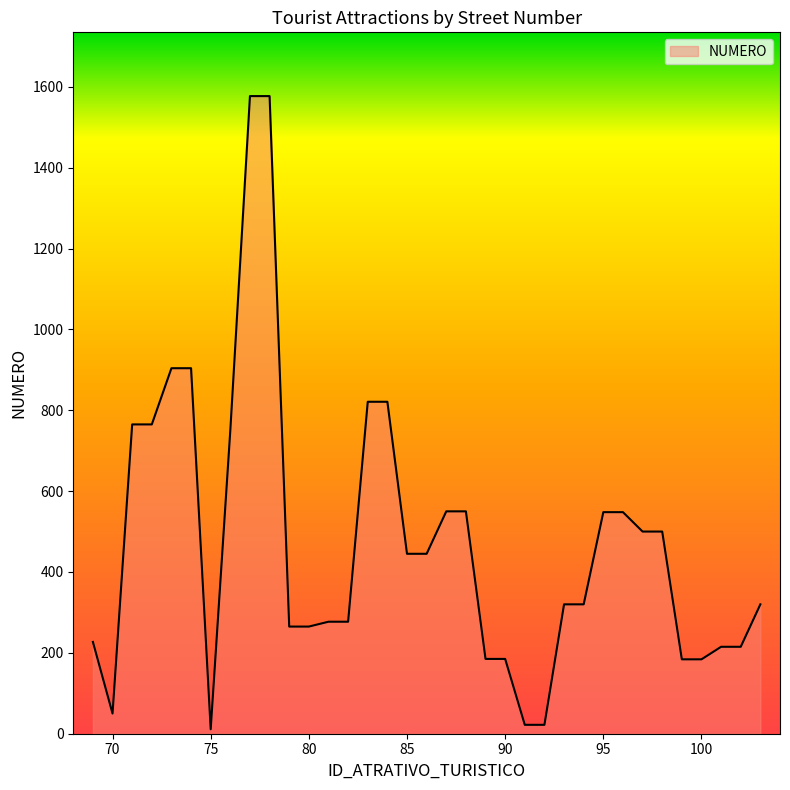

What is the greatest value displayed?

1577